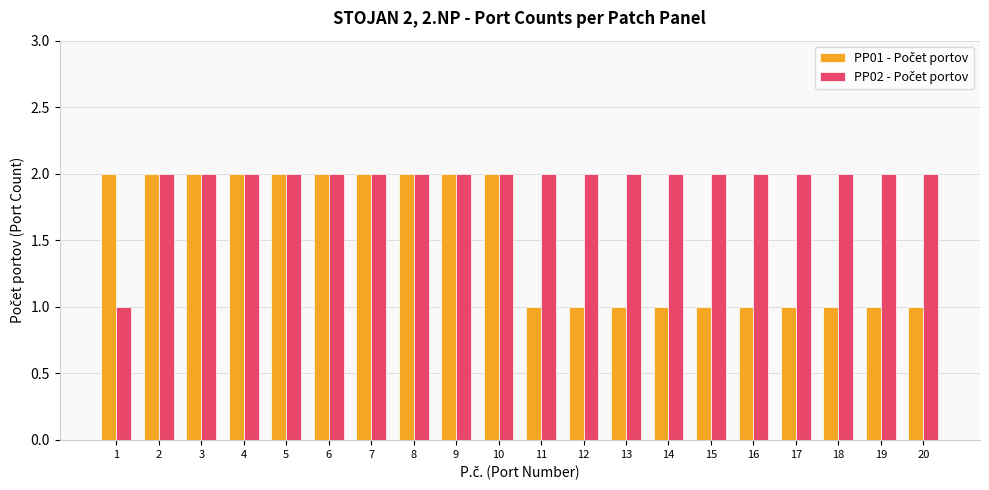

What is the total value across all series at 17?

3